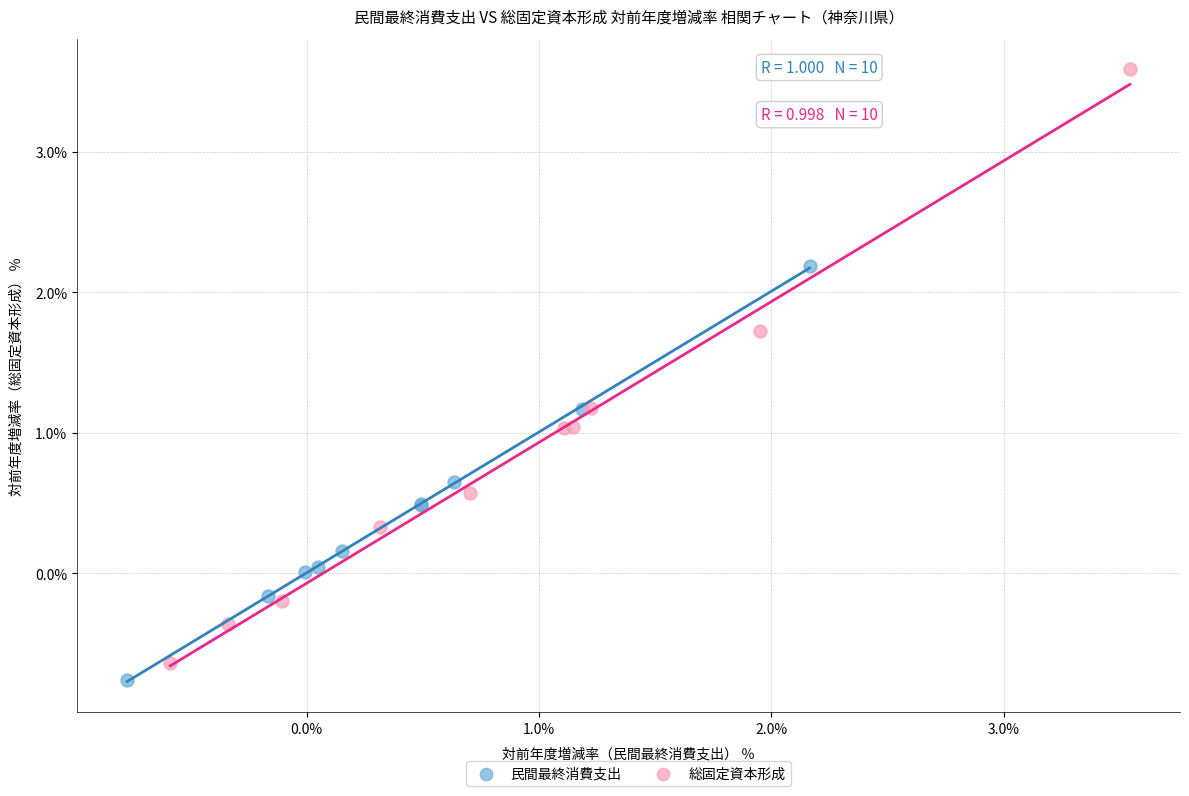

What are all the series names shown in the legend?

民間最終消費支出, 総固定資本形成